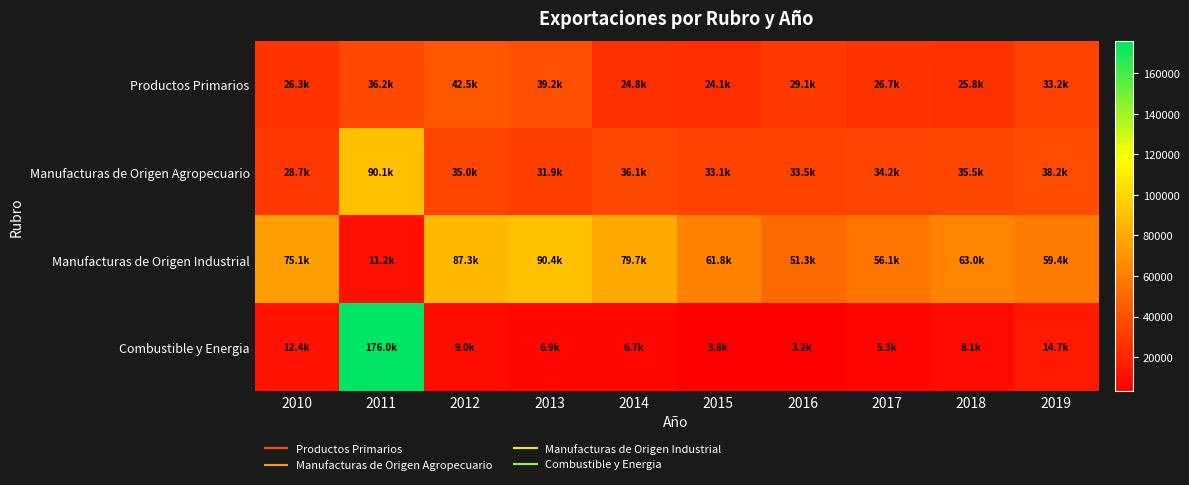

List the series in order of their overall mean, highest first.

Manufacturas de Origen Industrial, Manufacturas de Origen Agropecuario, Productos Primarios, Combustible y Energia